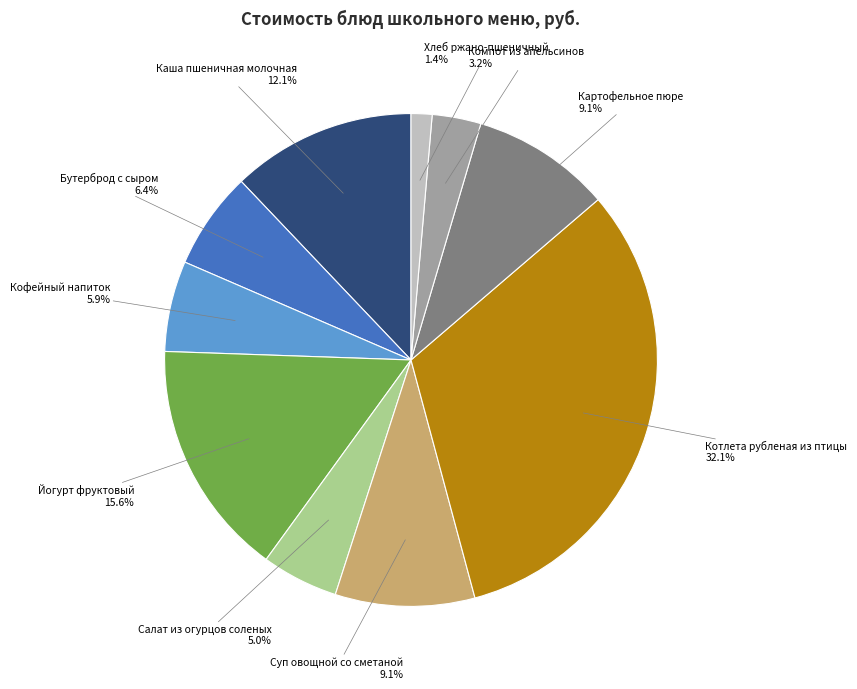

Count the number of slices in the pie.

10